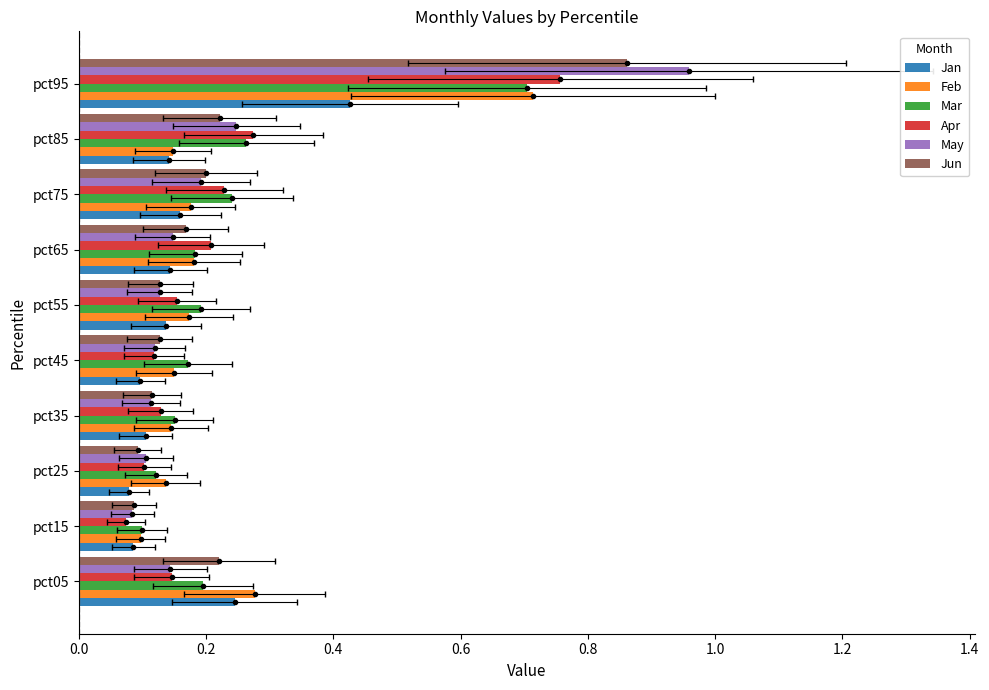

Which series has the largest range (max minus min)?

May